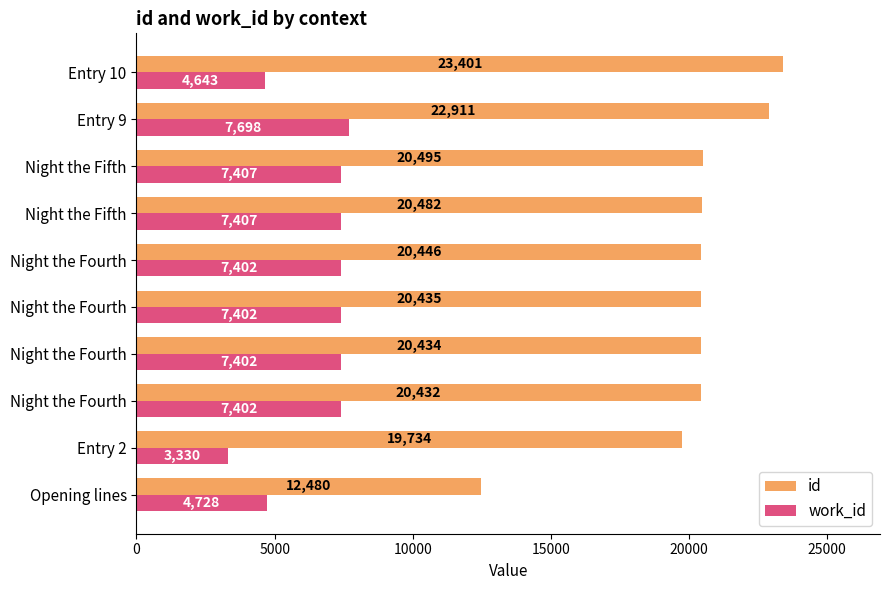

Reading left to right, what are all the values shown in this chart?

id: 12480	19734	20432	20434	20435	20446	20482	20495	22911	23401
work_id: 4728	3330	7402	7402	7402	7402	7407	7407	7698	4643